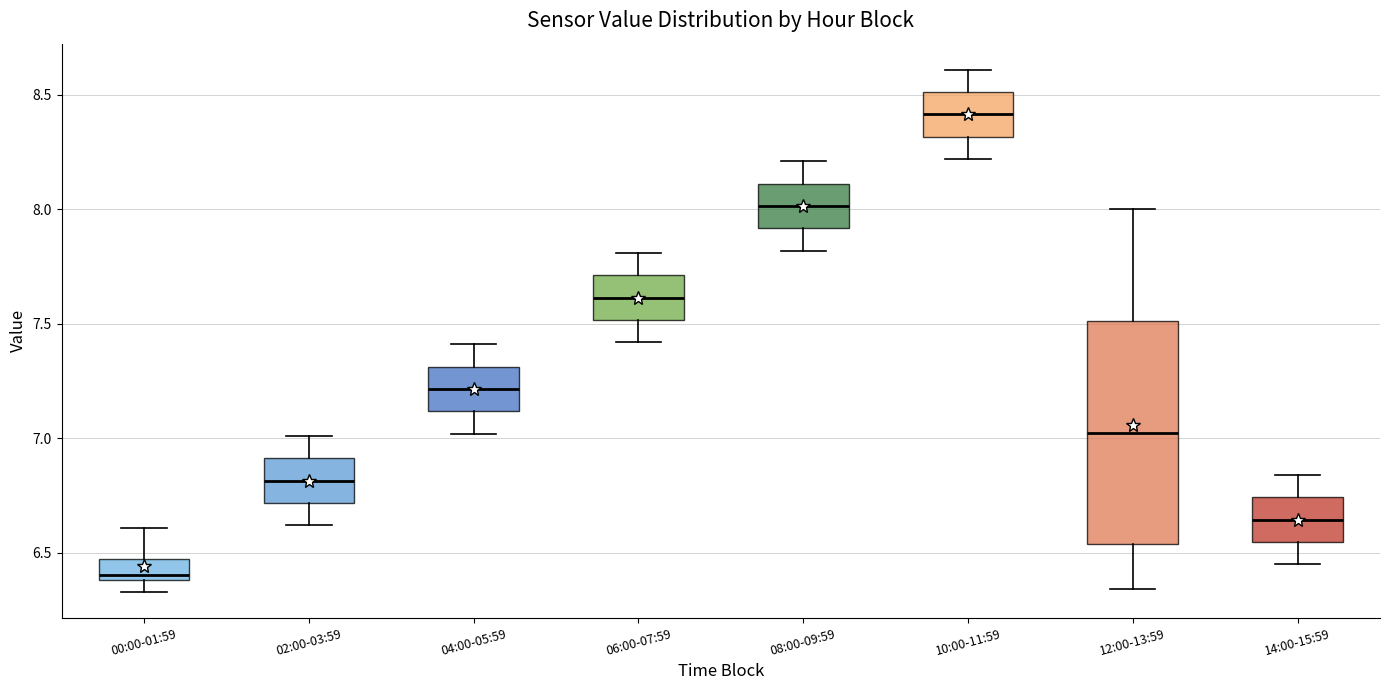

Where does the upper whisker of the box for 02:00-03:59 end on the y-axis? The values are not printed on the chart, so give them approximately, as read against the axis.

7.00